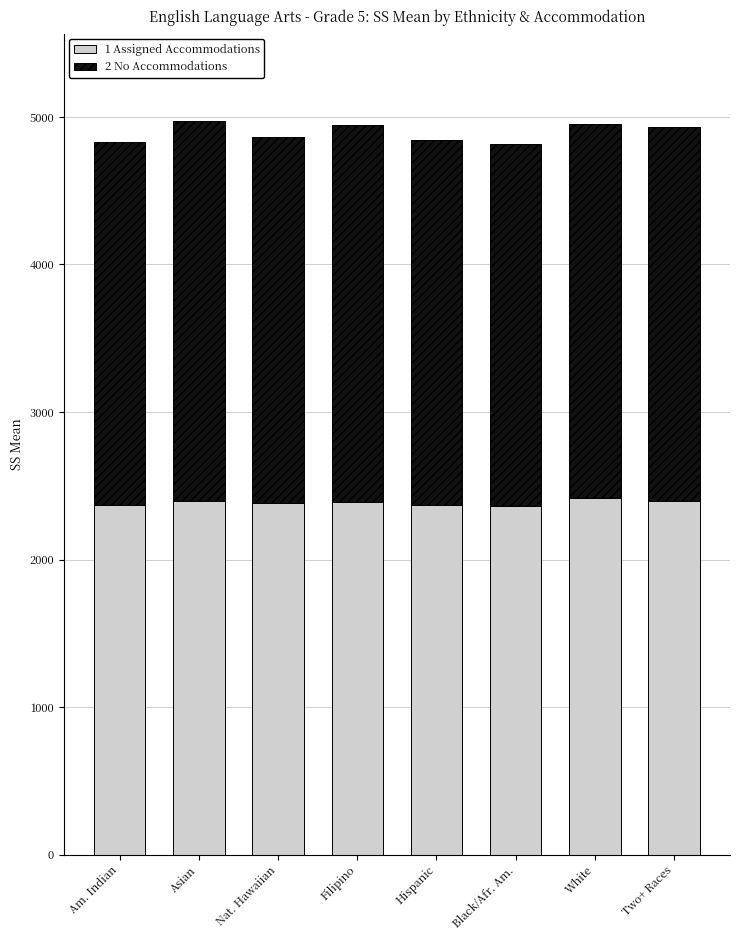

What is the sum of the 1 Assigned Accommodations values at Hispanic and Asian?

4771